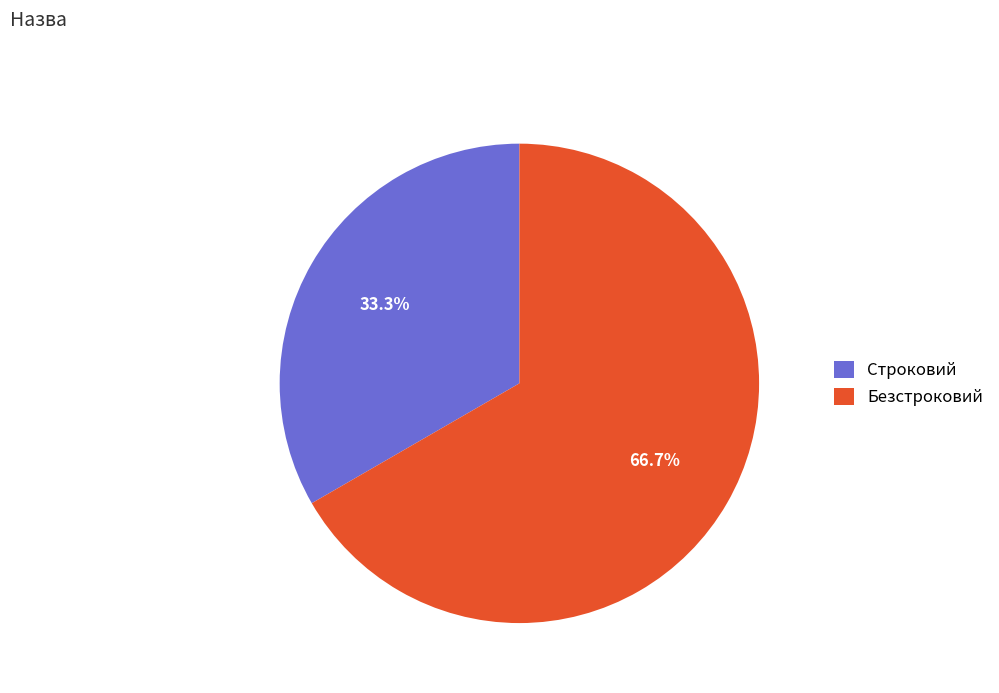

How many segments does this pie chart have?

2